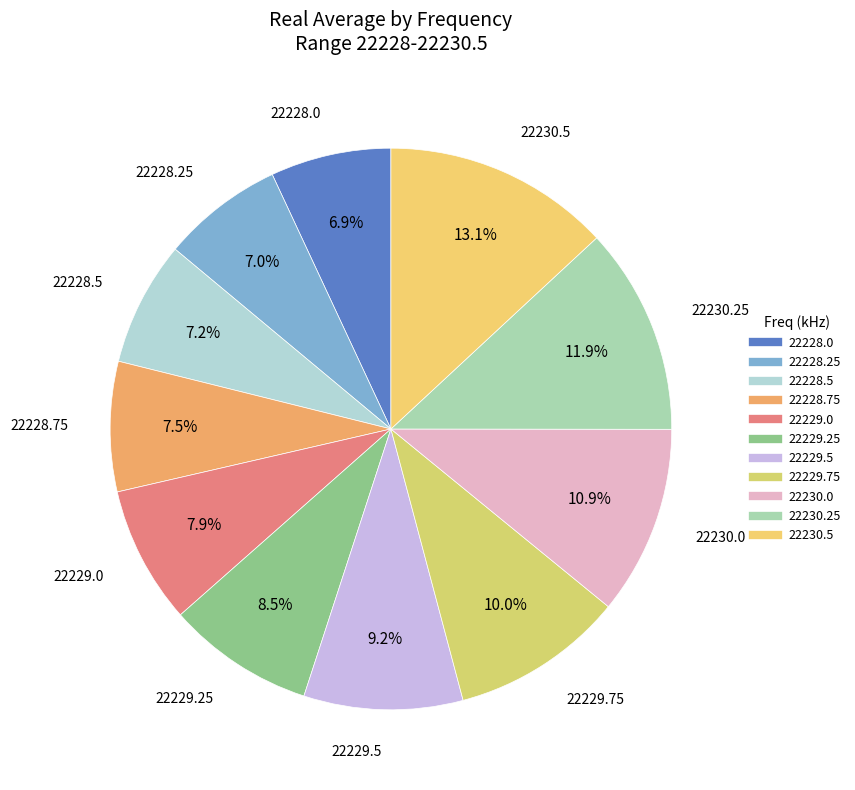

True or false: 22229.0 accounts for 8% of the total.

True